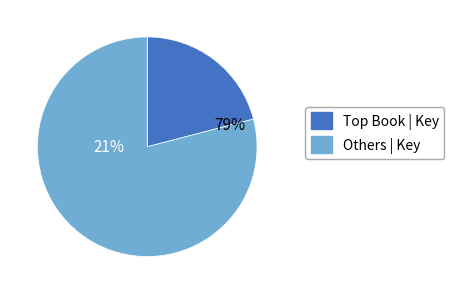

True or false: Twins in the Park accounts for 1% of the total.

False